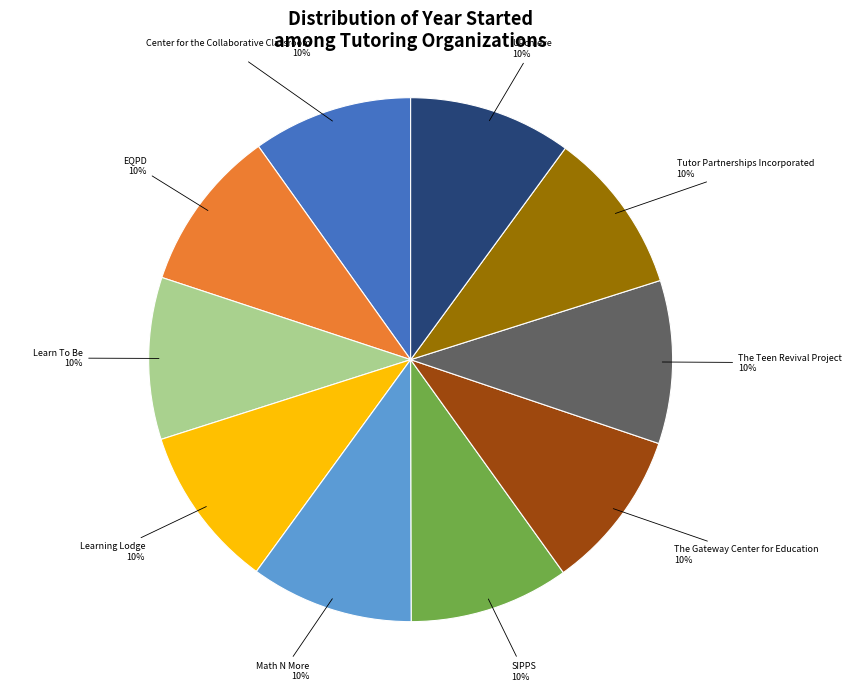

Count the number of slices in the pie.

10